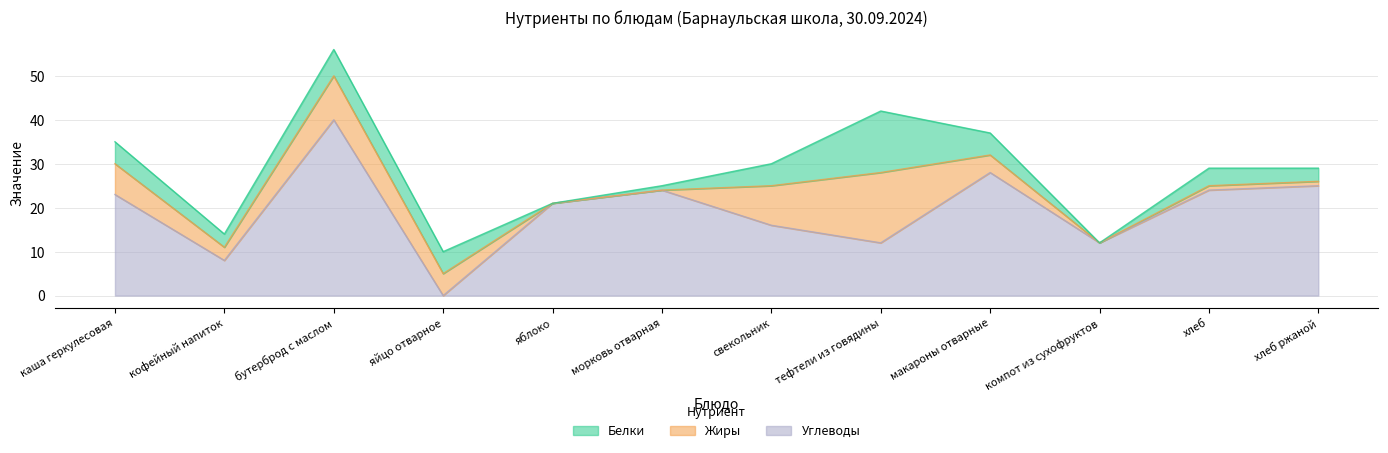

How many lines are shown in the chart?

3